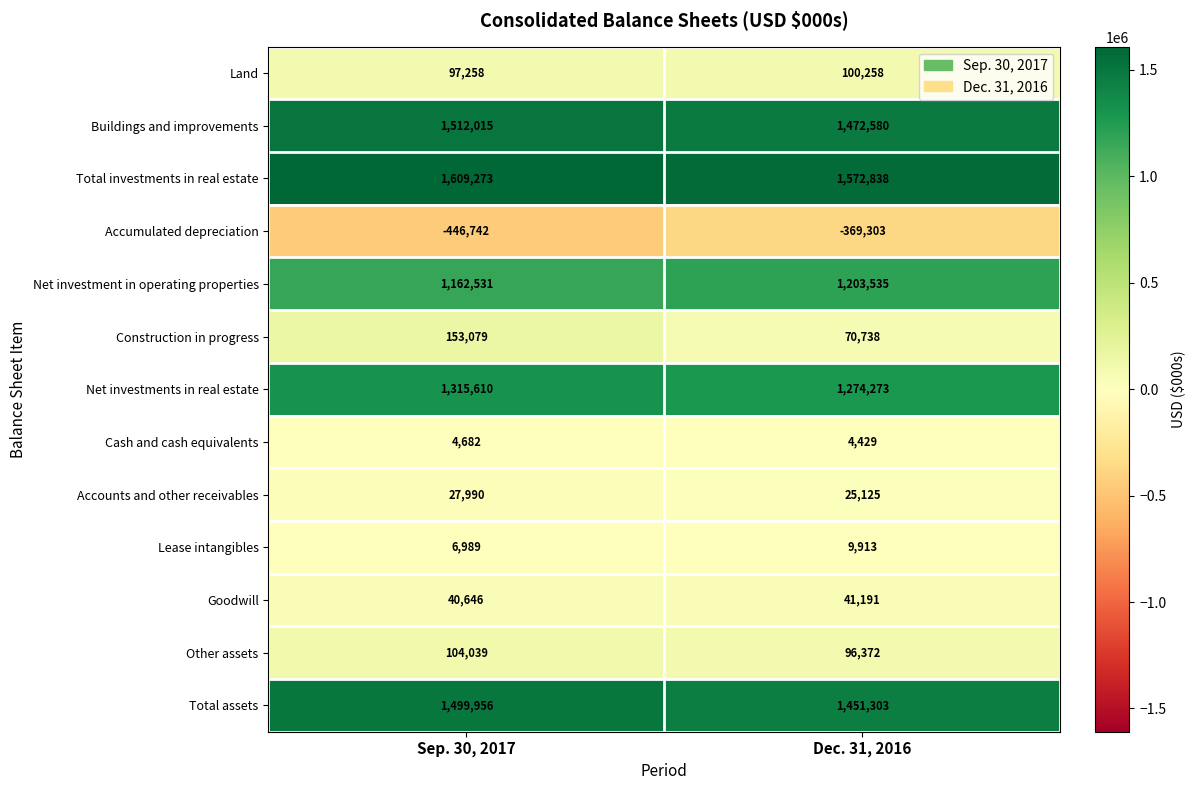

What value does the Construction in progress series have at Dec. 31, 2016, to the nearest 50?

70750